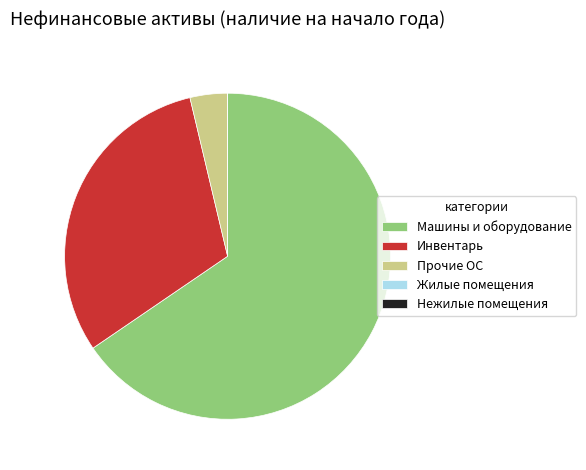

Which category has the biggest portion of the pie?

Машины и оборудование